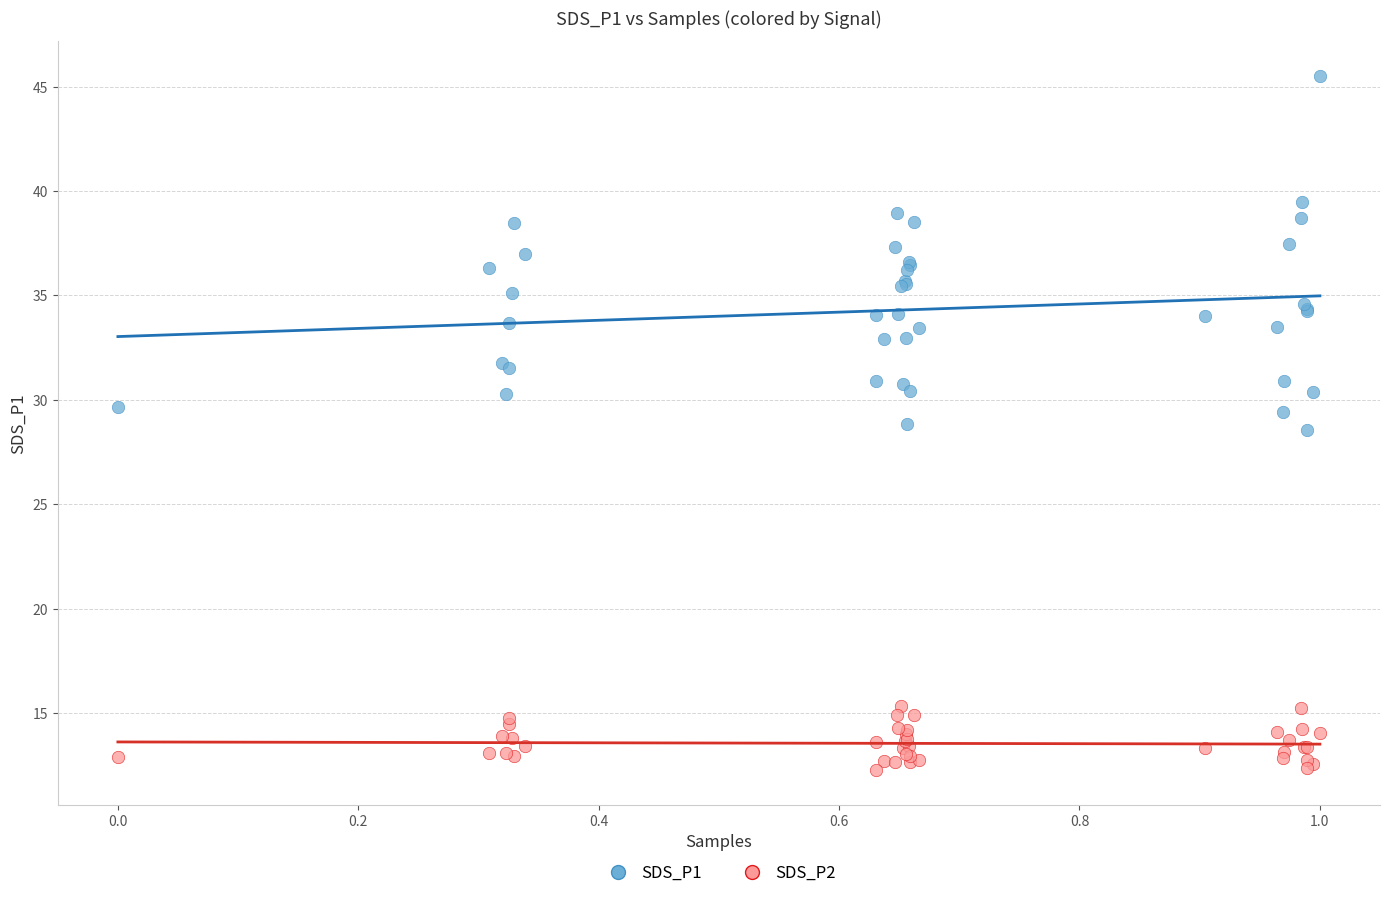

Which series has the widest spread of Y values?

SDS_P1